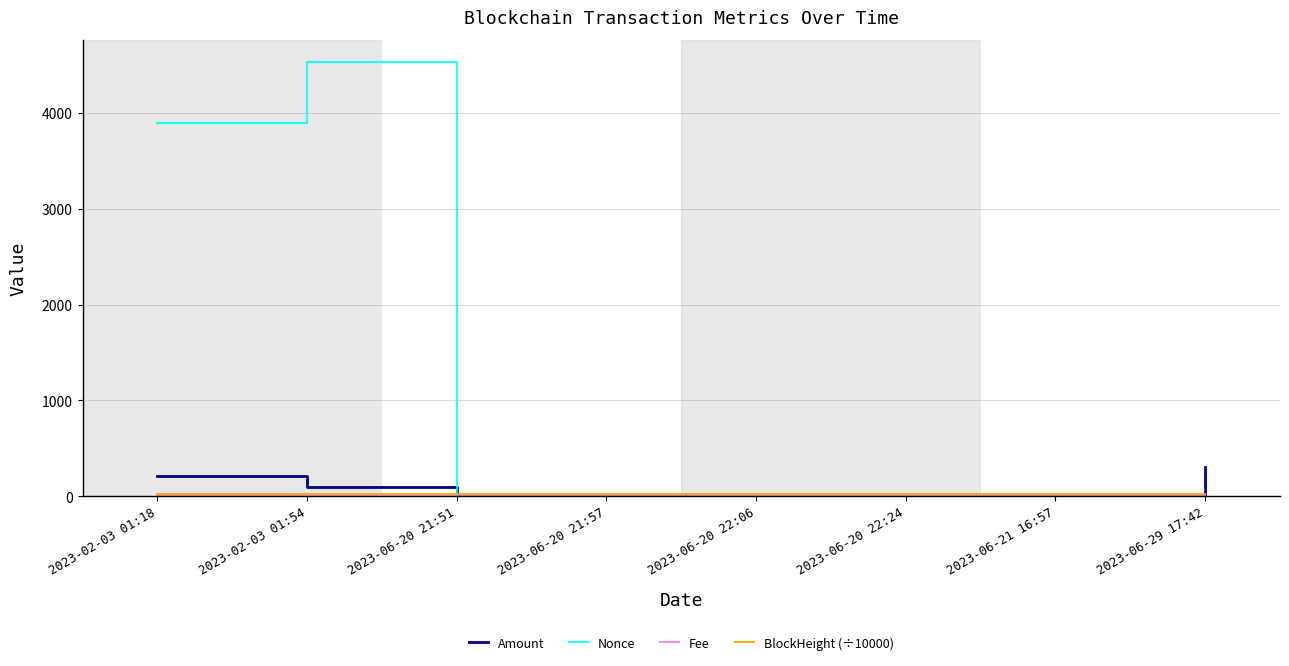

What is the greatest value displayed?

4536.0